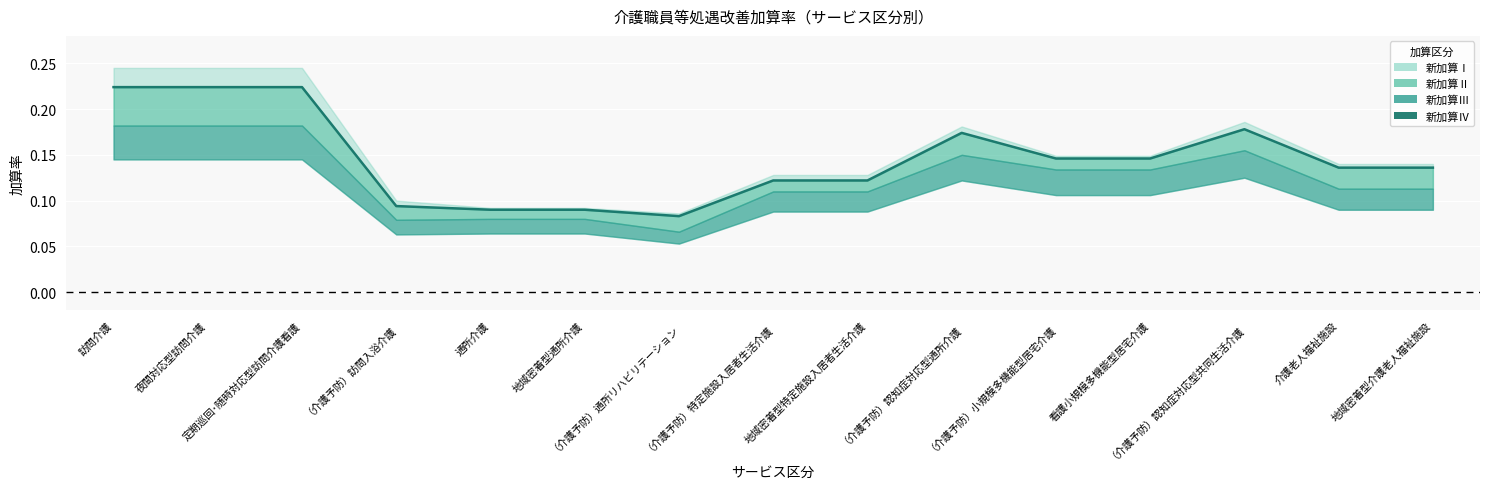

What is the change in value from 地域密着型通所介護 to （介護予防）小規模多機能型居宅介護?

+0.1